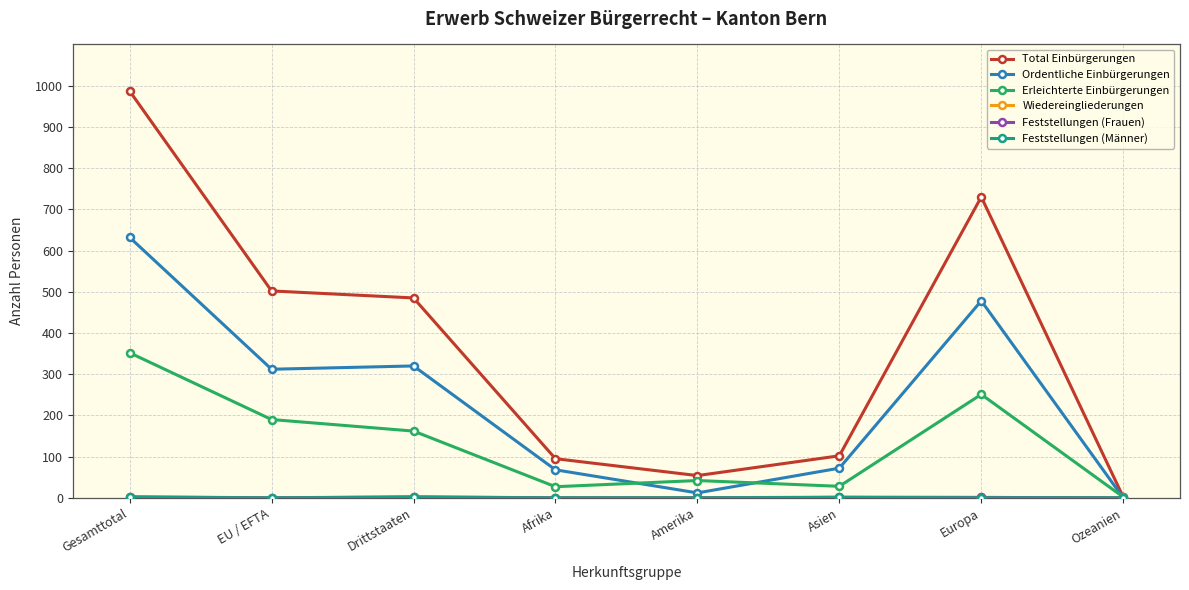

True or false: Total Einbürgerungen has more than 2 interior local peaks.

False